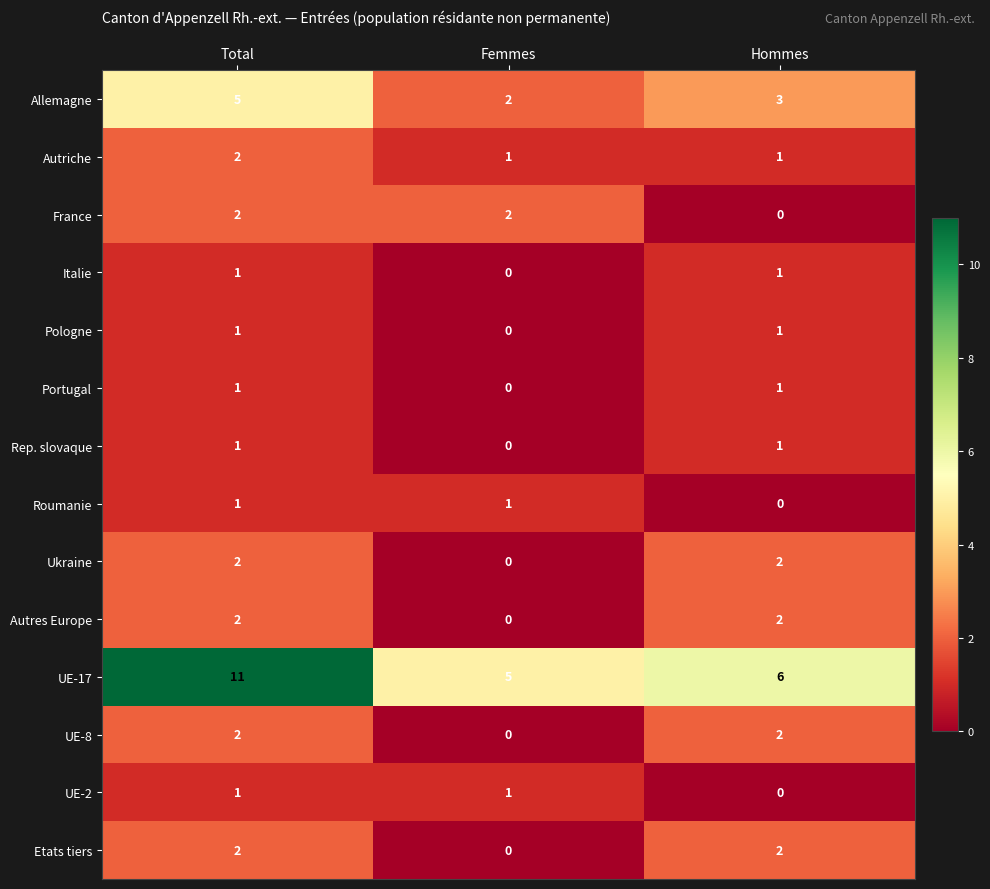

What is the sum of the UE-17 values at Hommes and Total?

17